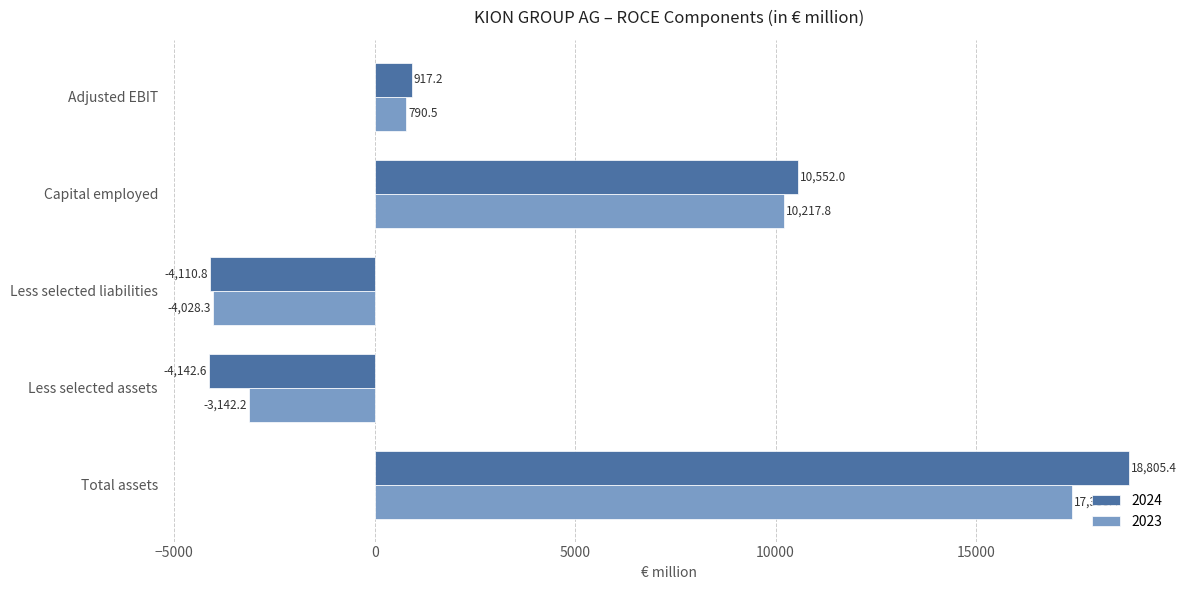

At which label does 2023 reach its minimum?

Less selected liabilities